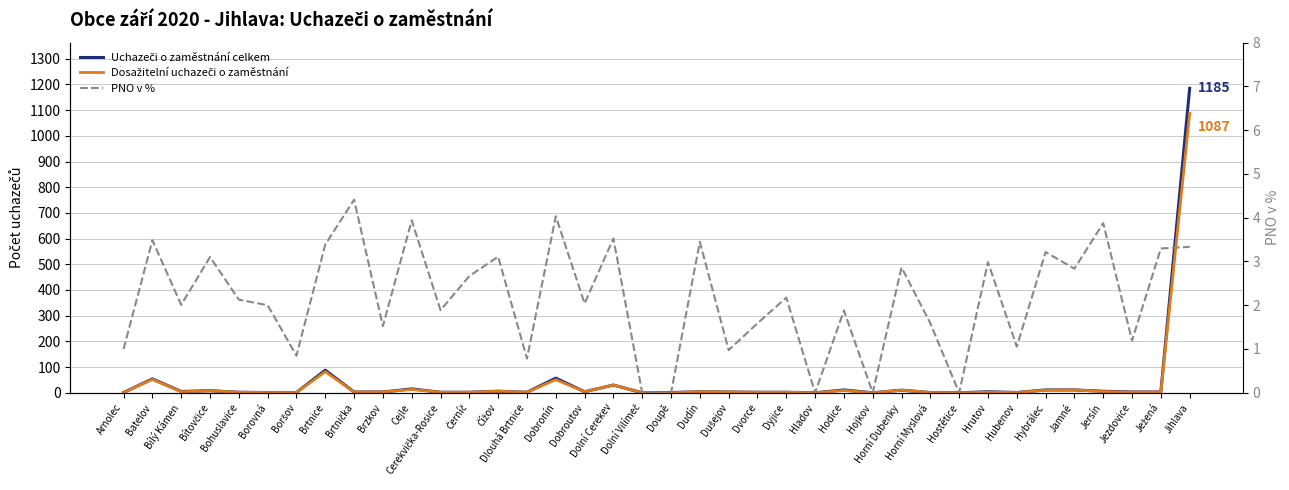

Which series has the largest range (max minus min)?

Uchazeči o zaměstnání celkem